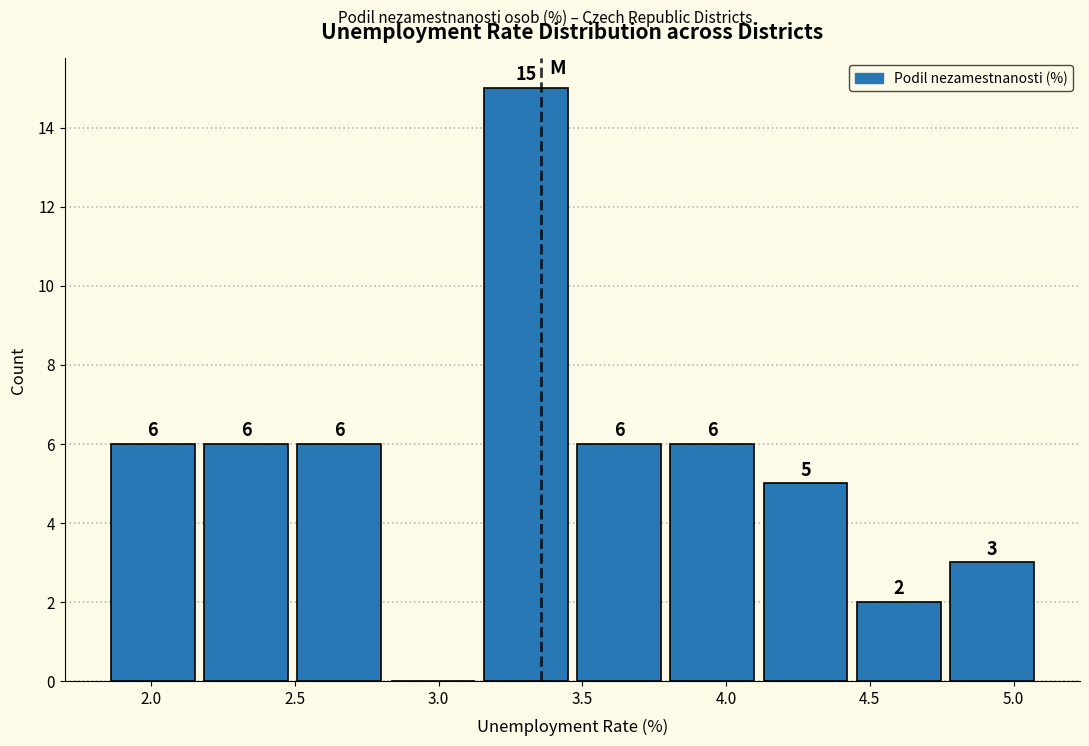

Which range on the x-axis has the tallest bar?

3.15 to 3.45